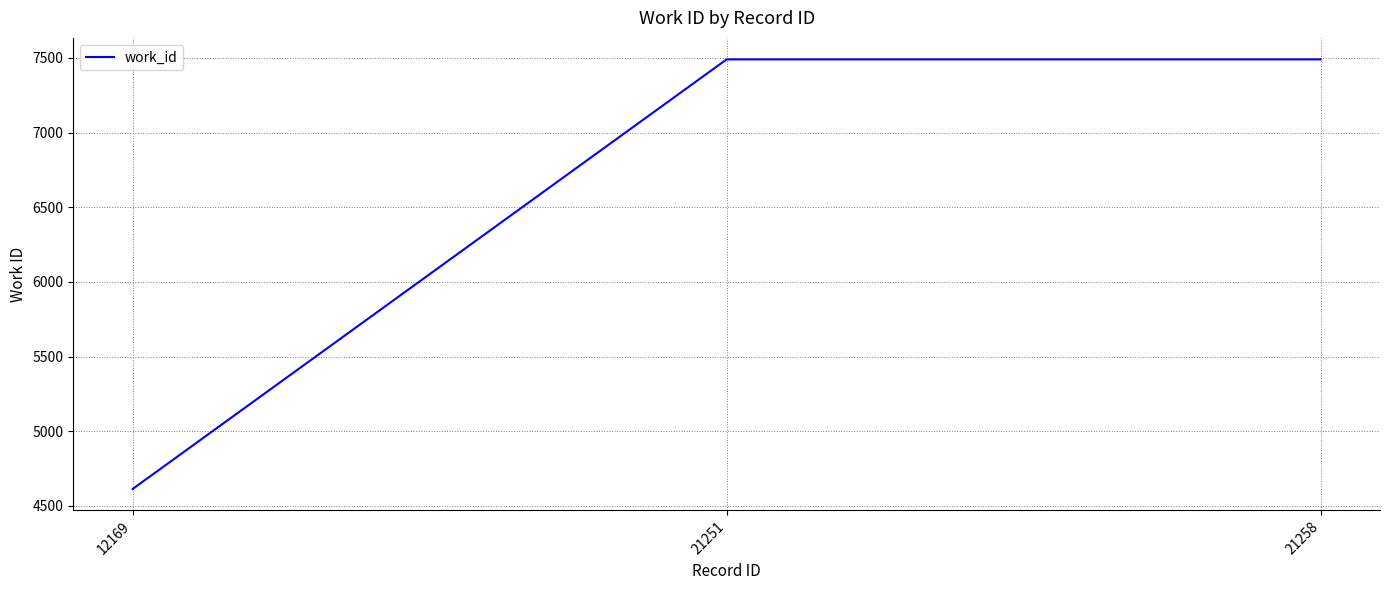

Which category has the lowest value across all series?

12169